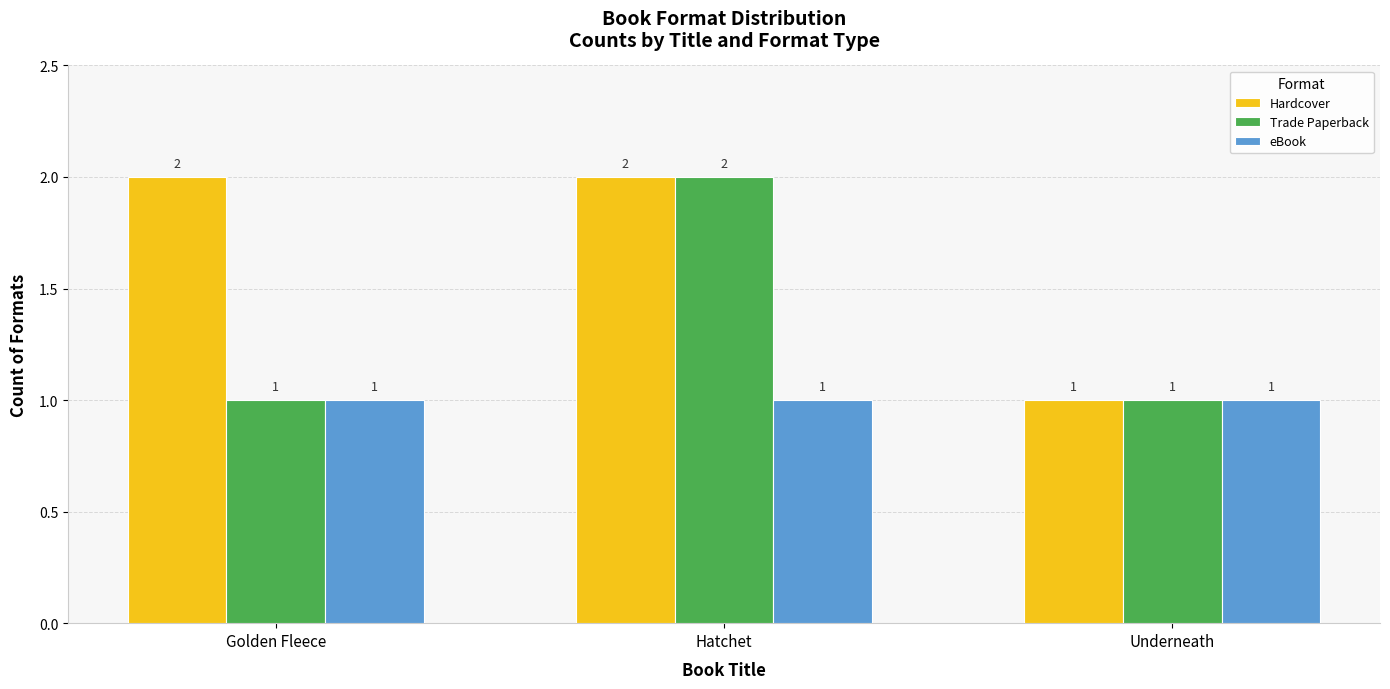

What is the average value of the Hardcover series?

2